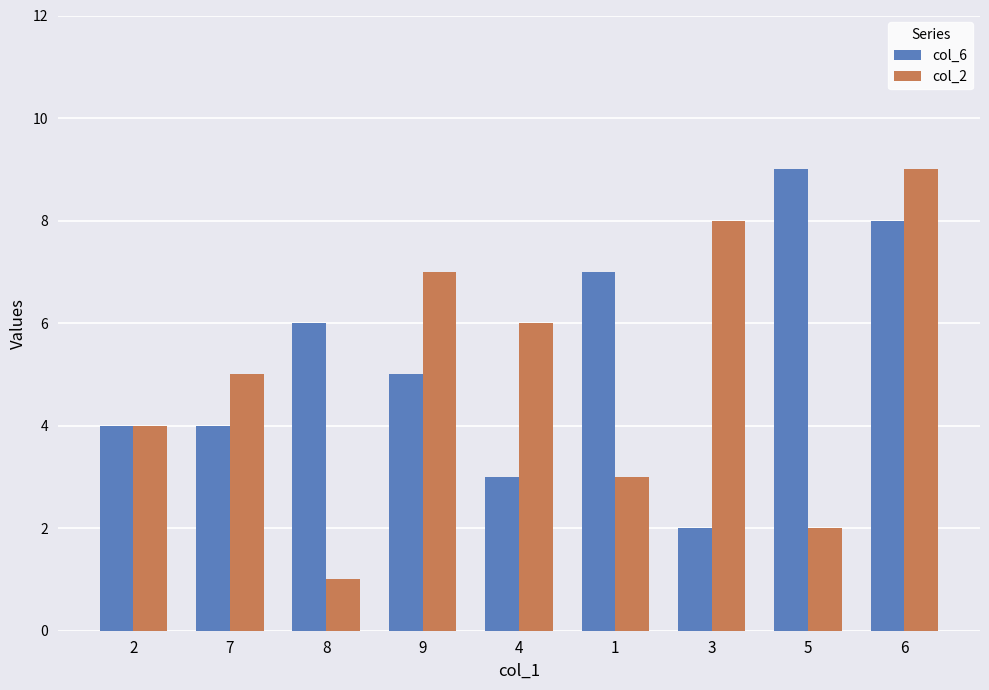

What are all the series names shown in the legend?

col_6, col_2